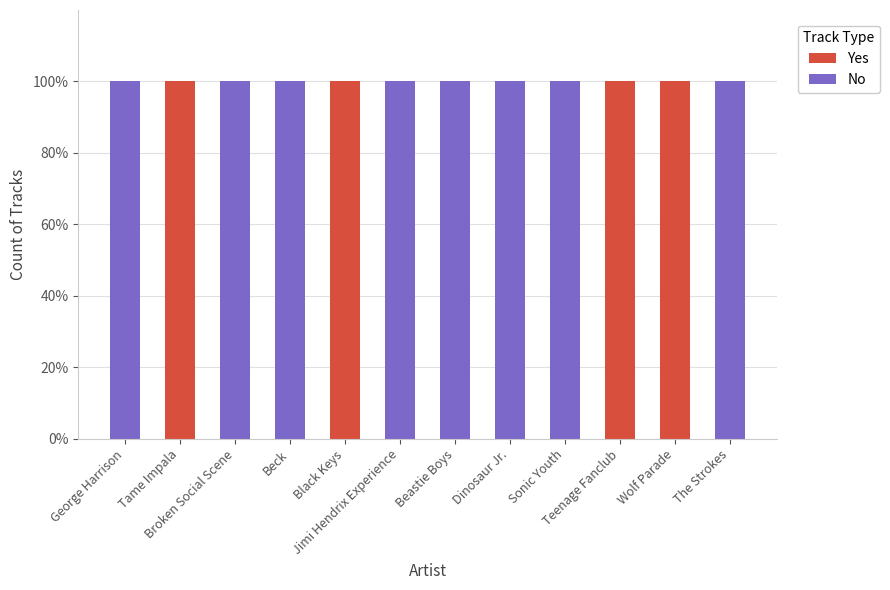

What is the total value across all series at George Harrison?

1